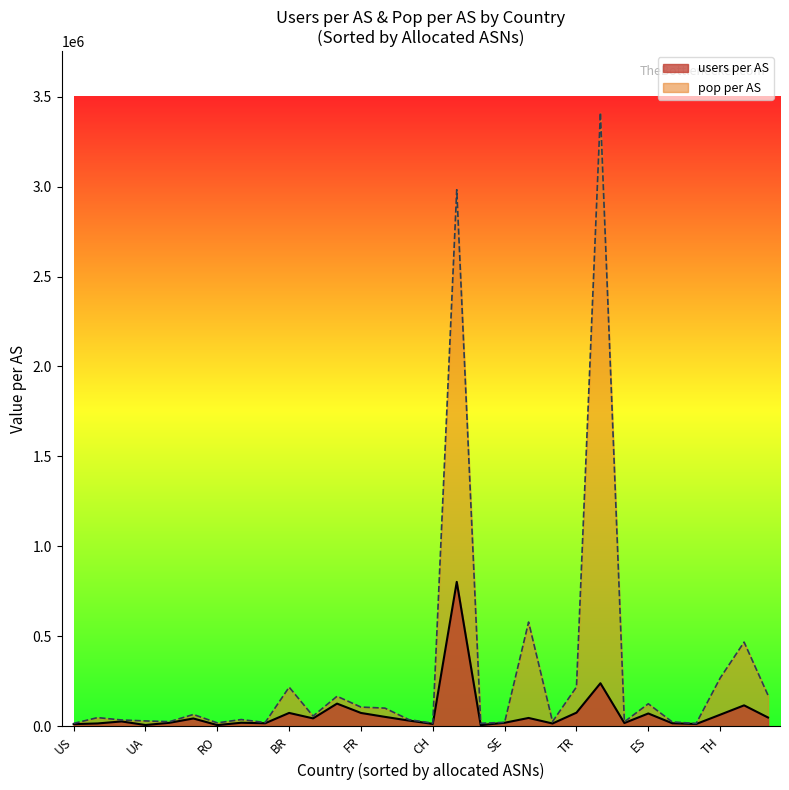

How many lines are shown in the chart?

2